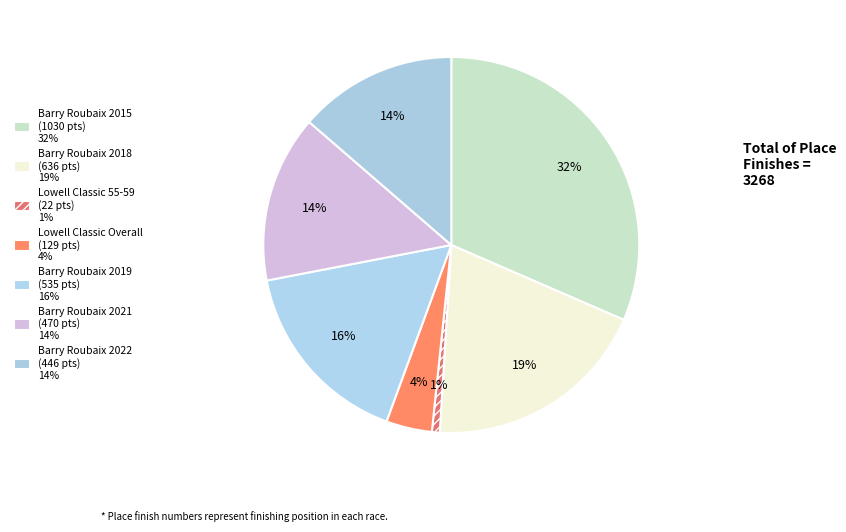

How many slices are in this pie chart?

7